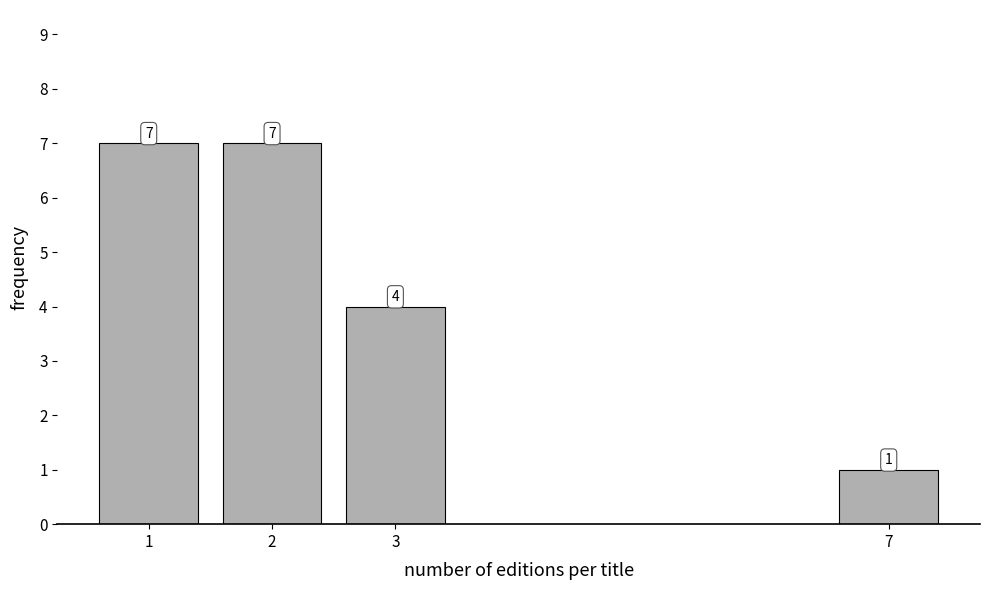

Reading left to right, transcribe all the data shown in this chart.

7	7	4	1